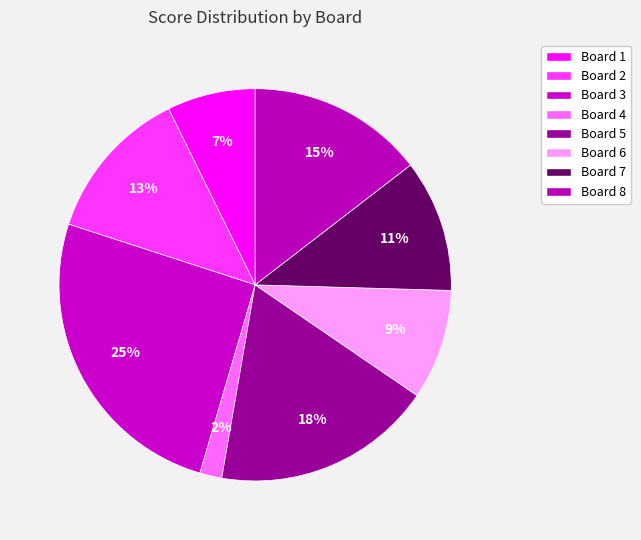

Between Board 3 and Board 7, which is larger?

Board 3